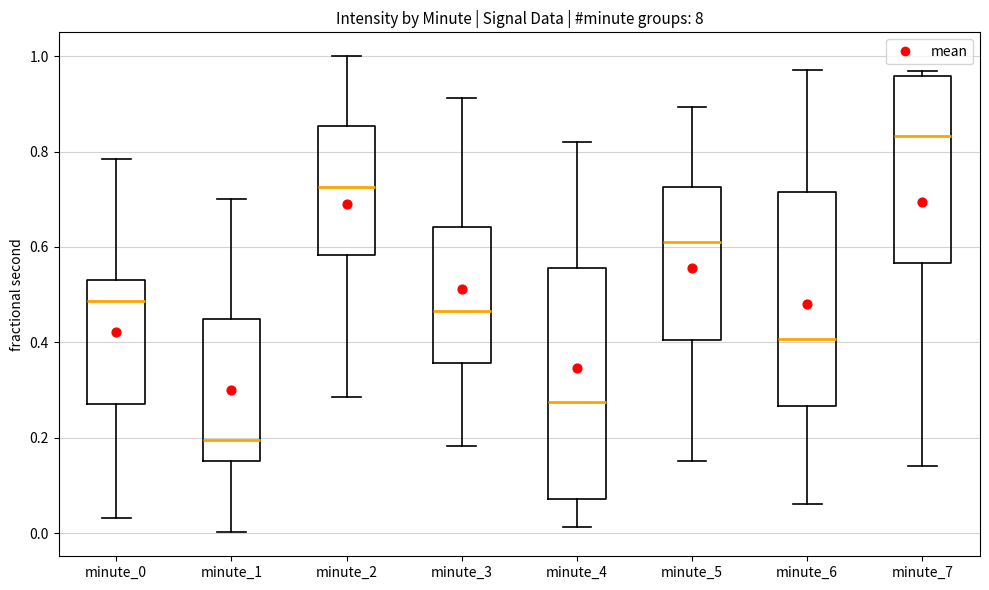

Reading left to right, read every box against the y-axis: the position of its median line, the range the box covers, and the ends of its whiskers. The values are not printed on the chart, so give them approximately, as read against the axis.

minute_0: median 0.48, box 0.28 to 0.54, whiskers 0.04 to 0.78
minute_1: median 0.20, box 0.16 to 0.44, whiskers 0.00 to 0.70
minute_2: median 0.72, box 0.58 to 0.86, whiskers 0.28 to 1.00
minute_3: median 0.46, box 0.36 to 0.64, whiskers 0.18 to 0.92
minute_4: median 0.28, box 0.08 to 0.56, whiskers 0.02 to 0.82
minute_5: median 0.62, box 0.40 to 0.72, whiskers 0.16 to 0.90
minute_6: median 0.40, box 0.26 to 0.72, whiskers 0.06 to 0.98
minute_7: median 0.84, box 0.56 to 0.96, whiskers 0.14 to 0.96 (just above the box's upper edge)